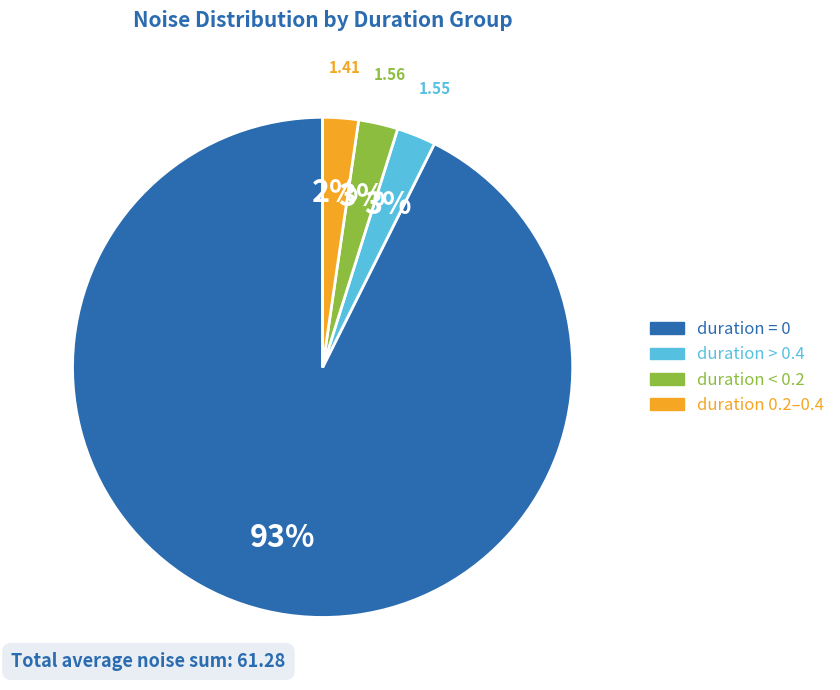

How many segments does this pie chart have?

4